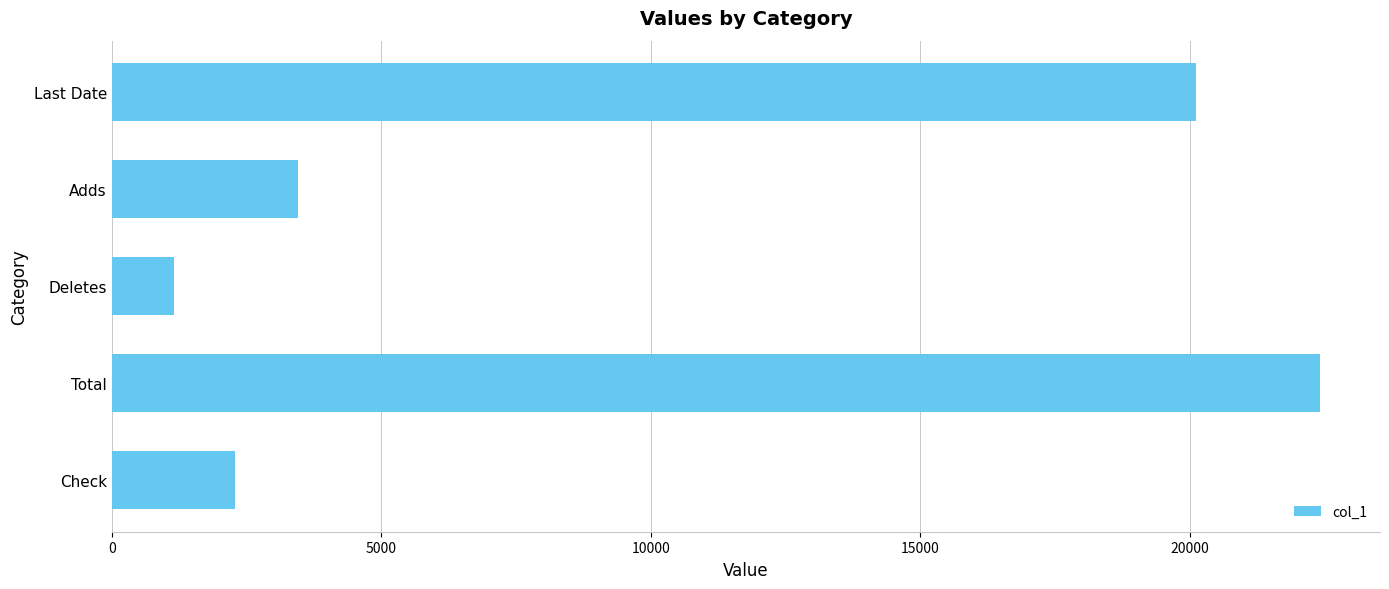

Reading top to bottom, what are all the values shown in this chart?

20119	3451	1161	22409	2290